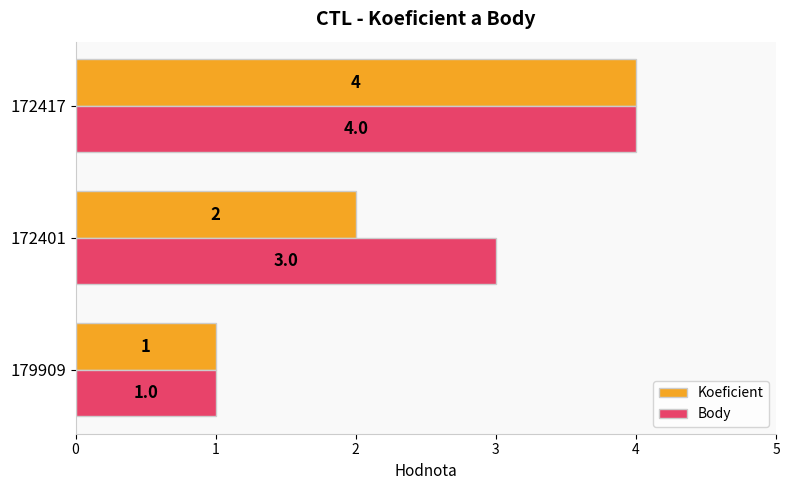

At which category is the sum across all series the highest?

172417